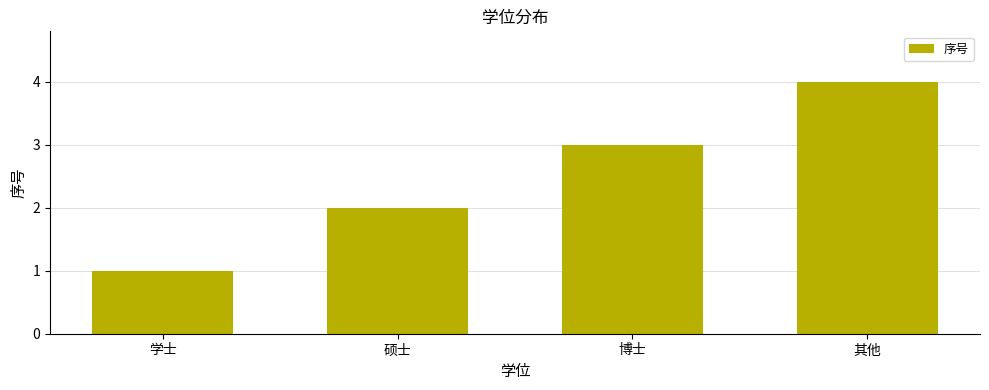

What is the label of the 4th bar from the left?

其他